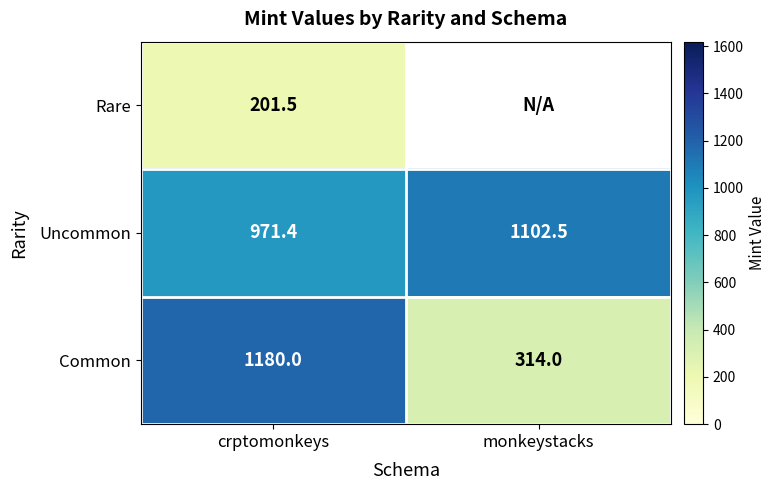

What is the total value across all series at crptomonkeys?

2352.9